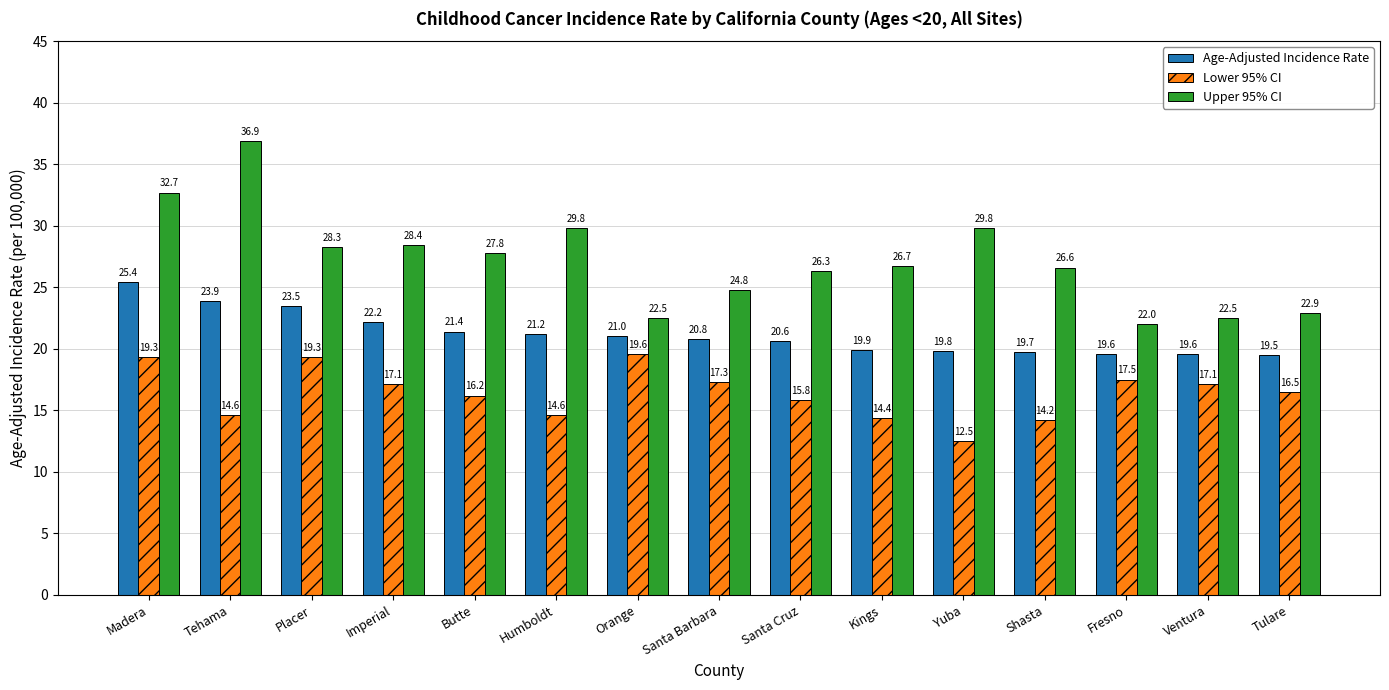

Rank the series by their maximum value, from highest to lowest.

Upper 95% CI, Age-Adjusted Incidence Rate, Lower 95% CI